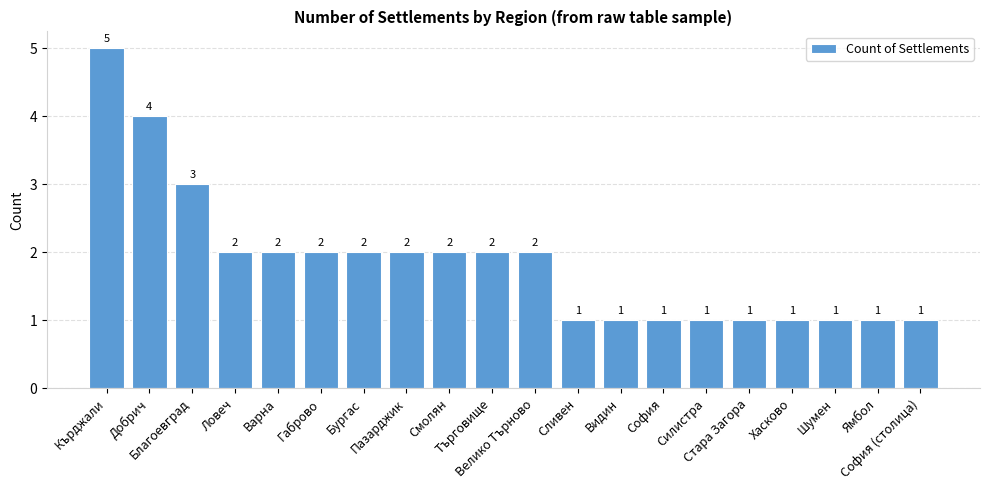

How many values are below 2?

9